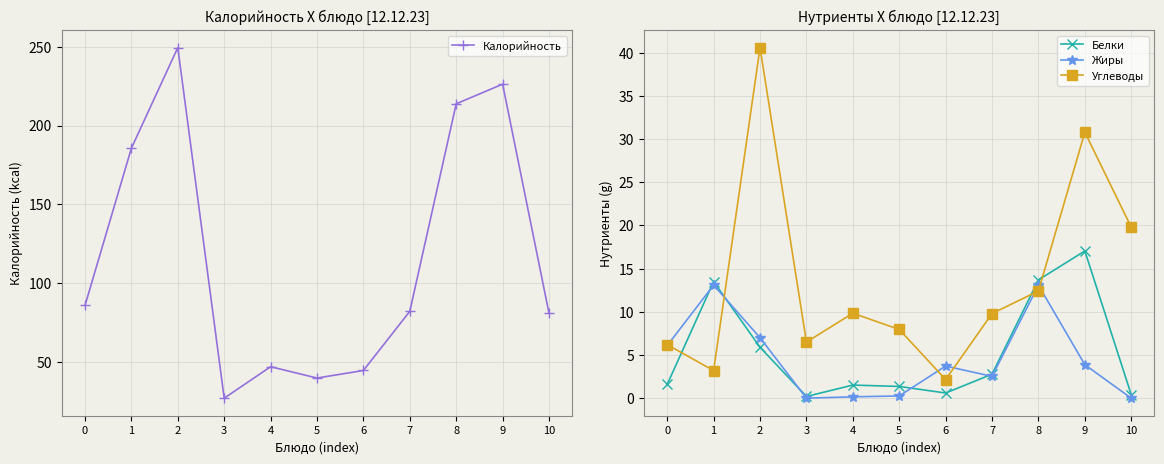

Is the value of Белки at 7 greater than the value of Углеводы at 10?

No